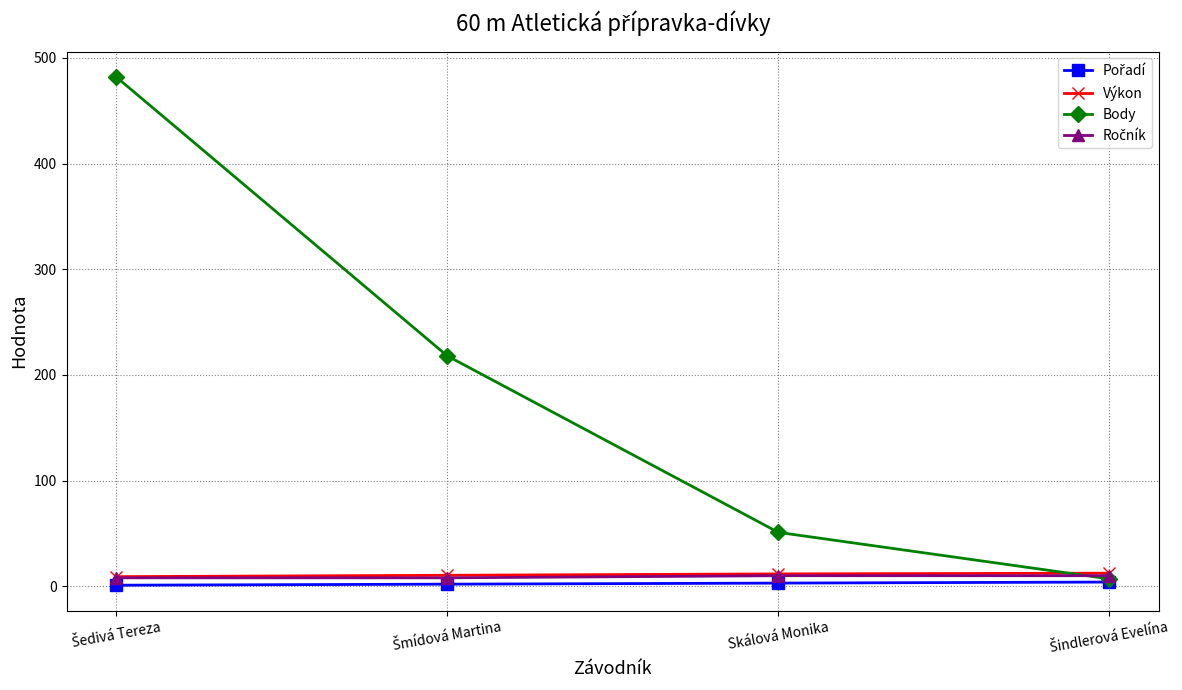

Which series has the largest range (max minus min)?

Body